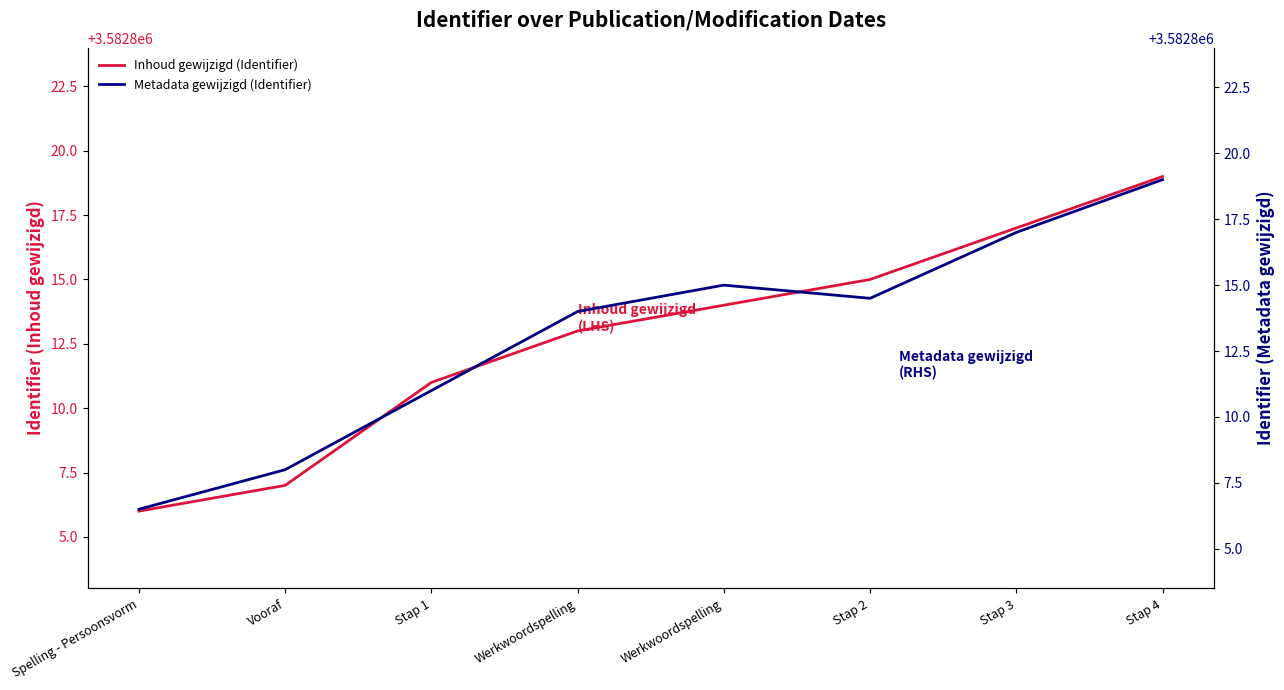

Reading left to right, what are all the values shown in this chart?

Inhoud gewijzigd (Identifier): Spelling - Persoonsvorm=3582806.0	Vooraf=3582807.0	Stap 1=3582811.0	Werkwoordspelling=3582813.0	Werkwoordspelling=3582814.0	Stap 2=3582815.0	Stap 3=3582817.0	Stap 4=3582819.0
Metadata gewijzigd (Identifier): Spelling - Persoonsvorm=3582806.5	Vooraf=3582808.0	Stap 1=3582811.0	Werkwoordspelling=3582814.0	Werkwoordspelling=3582815.0	Stap 2=3582814.5	Stap 3=3582817.0	Stap 4=3582819.0